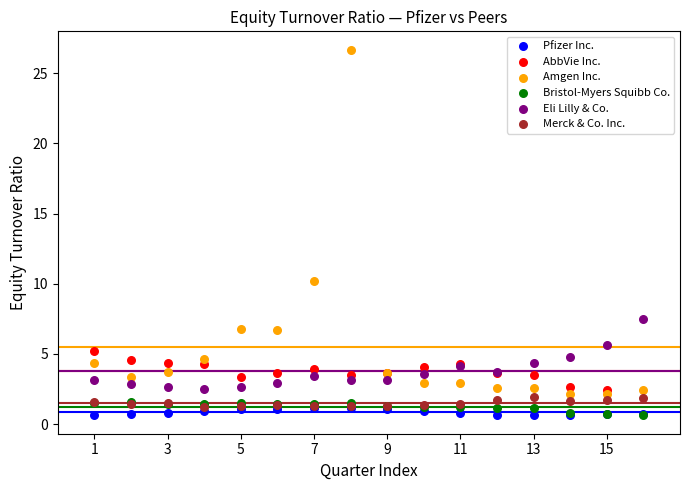

Which series has the widest spread of Y values?

Amgen Inc.